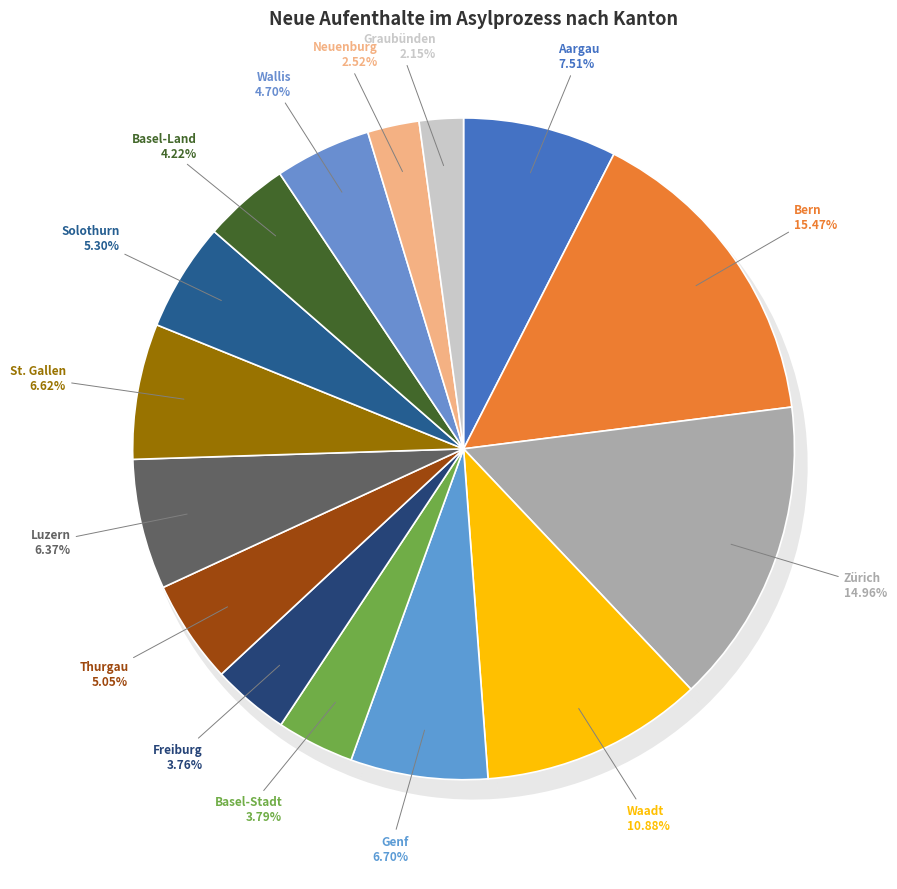

To the nearest percent, what is the difference between the Luzern and Graubünden slice percentages?

4%